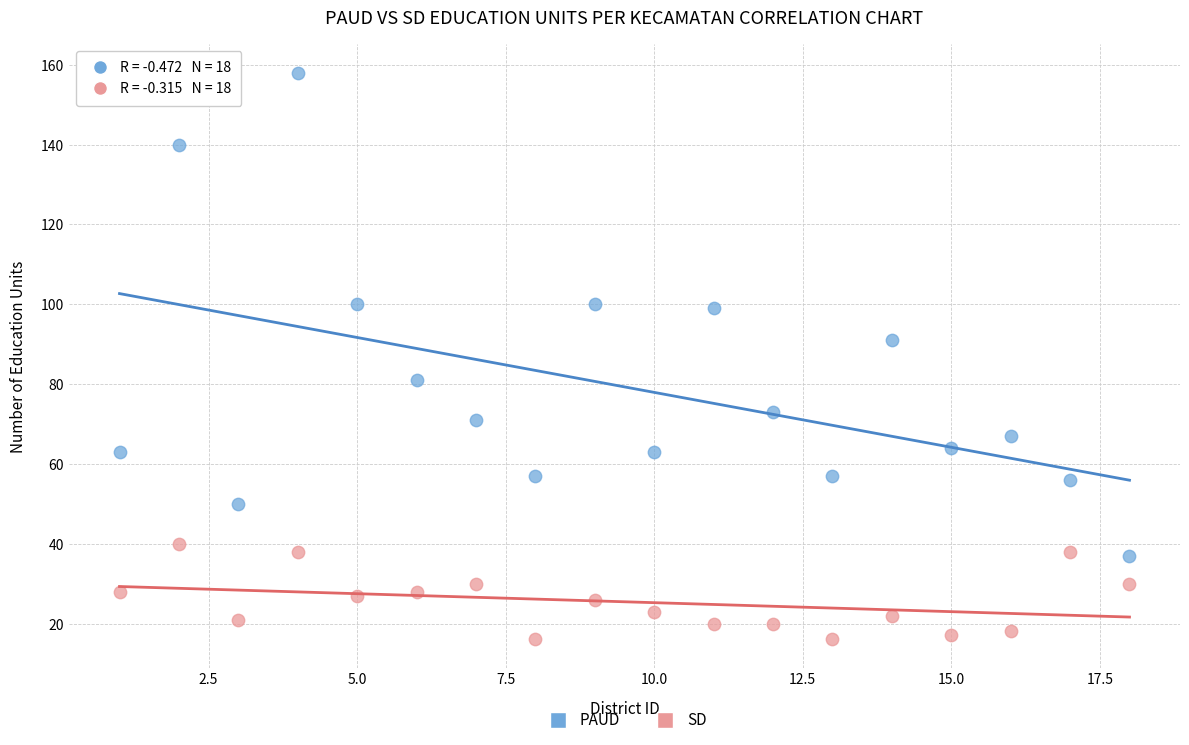

Across all series, what Y value is closest to 87?

91